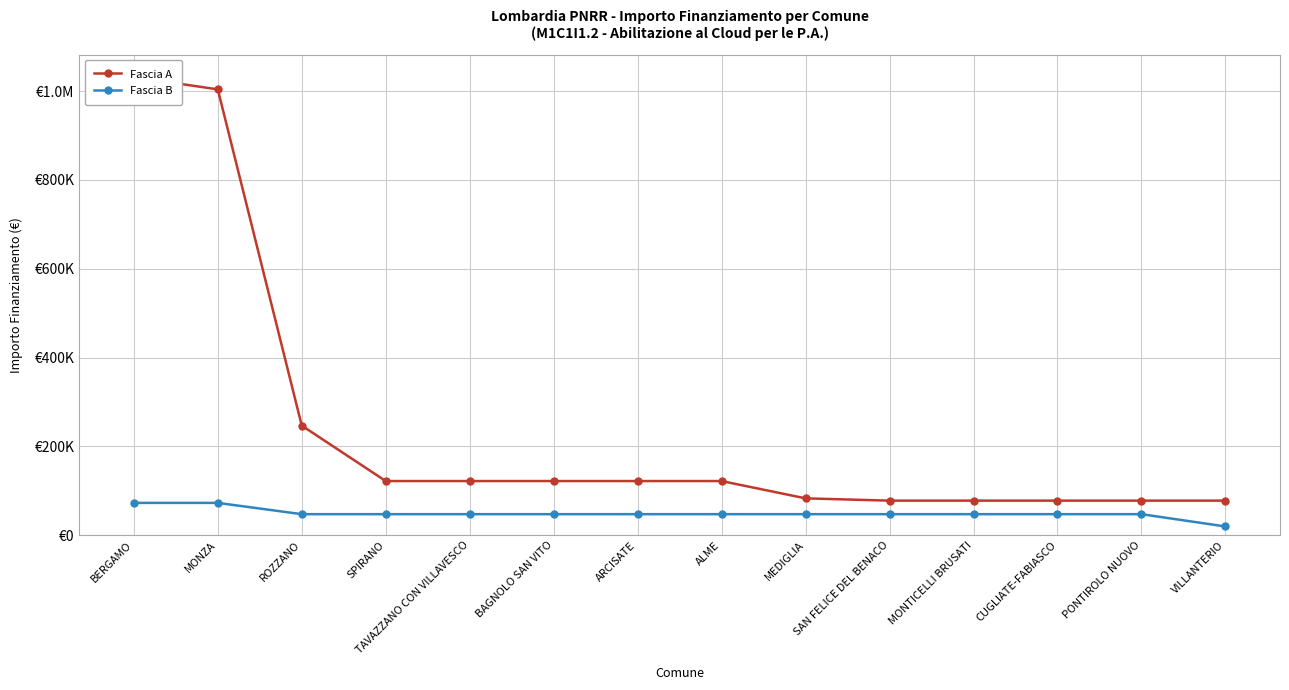

Reading left to right, list all the values displayed in this chart.

Fascia A: BERGAMO=1031574	MONZA=1003880	ROZZANO=246824	SPIRANO=121992	TAVAZZANO CON VILLAVESCO=121992	BAGNOLO SAN VITO=121992	ARCISATE=121992	ALME=121992	MEDIGLIA=83044	SAN FELICE DEL BENACO=77897	MONTICELLI BRUSATI=77897	CUGLIATE-FABIASCO=77897	PONTIROLO NUOVO=77897	VILLANTERIO=77897
Fascia B: BERGAMO=72828	MONZA=72828	ROZZANO=47427	SPIRANO=47427	TAVAZZANO CON VILLAVESCO=47427	BAGNOLO SAN VITO=47427	ARCISATE=47427	ALME=47427	MEDIGLIA=47427	SAN FELICE DEL BENACO=47427	MONTICELLI BRUSATI=47427	CUGLIATE-FABIASCO=47427	PONTIROLO NUOVO=47427	VILLANTERIO=19752